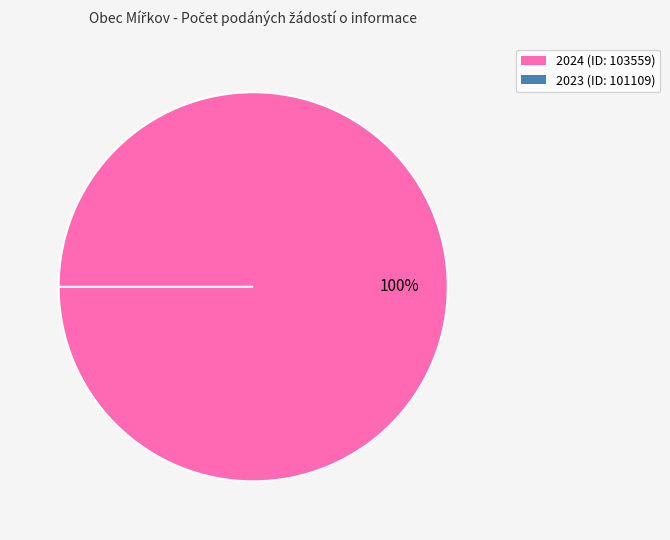

Is 2024 (ID: 103559) the majority of the pie?

Yes